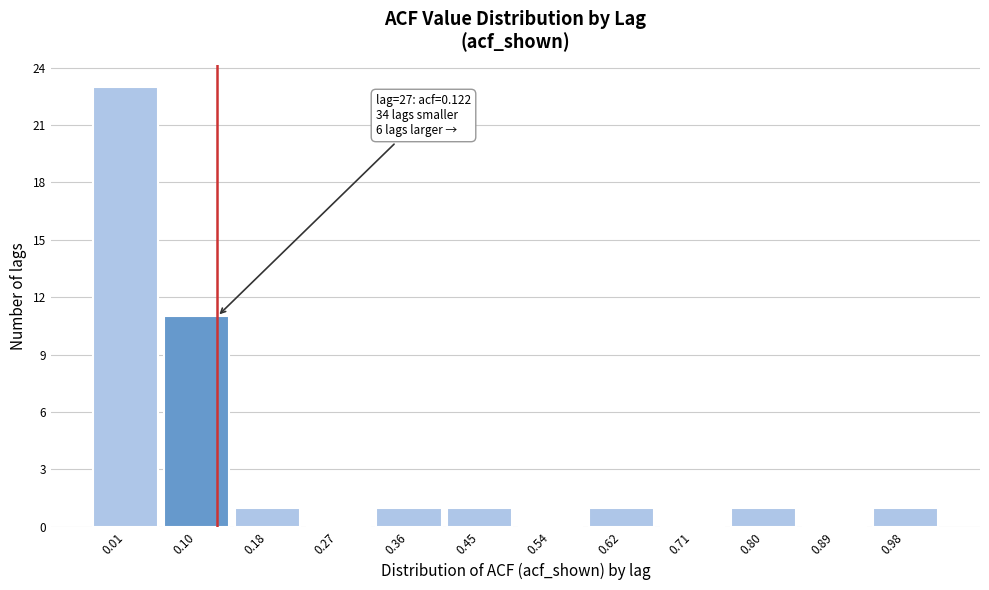

Over which range of the x-axis is the bar tallest?

-0.036 to 0.052